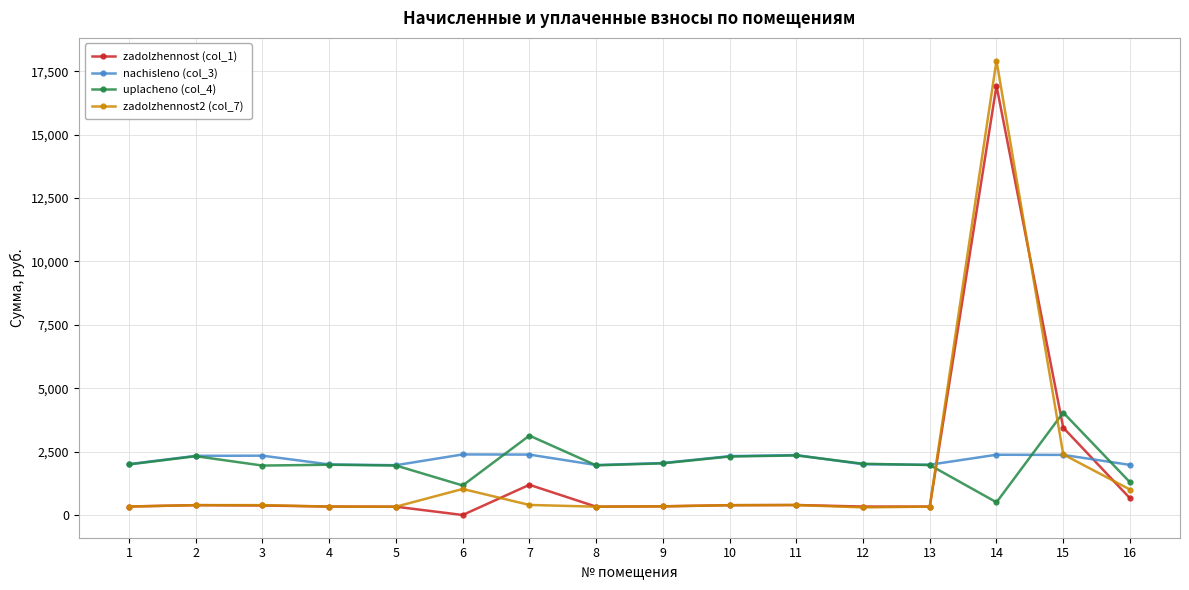

Which series has the largest range (max minus min)?

zadolzhennost2 (col_7)